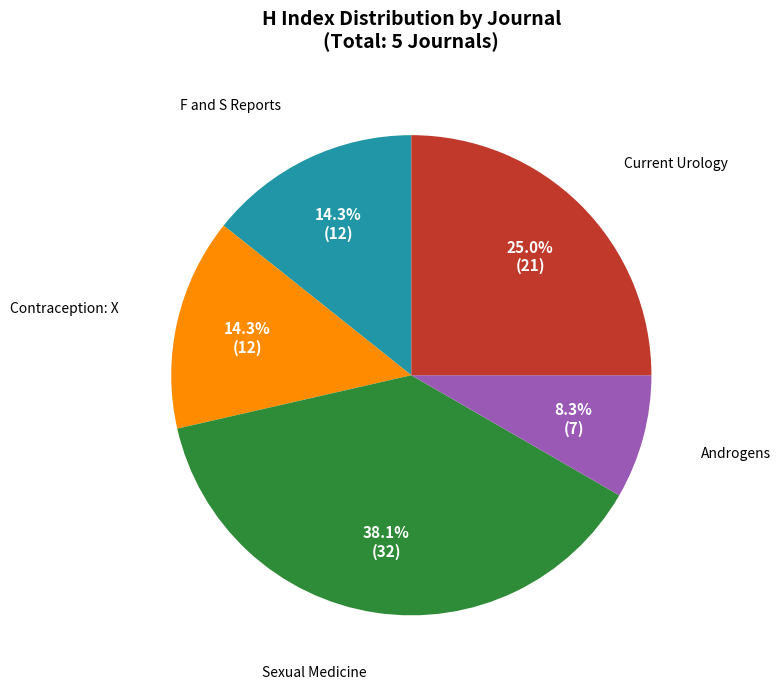

Does any single category account for the majority?

No